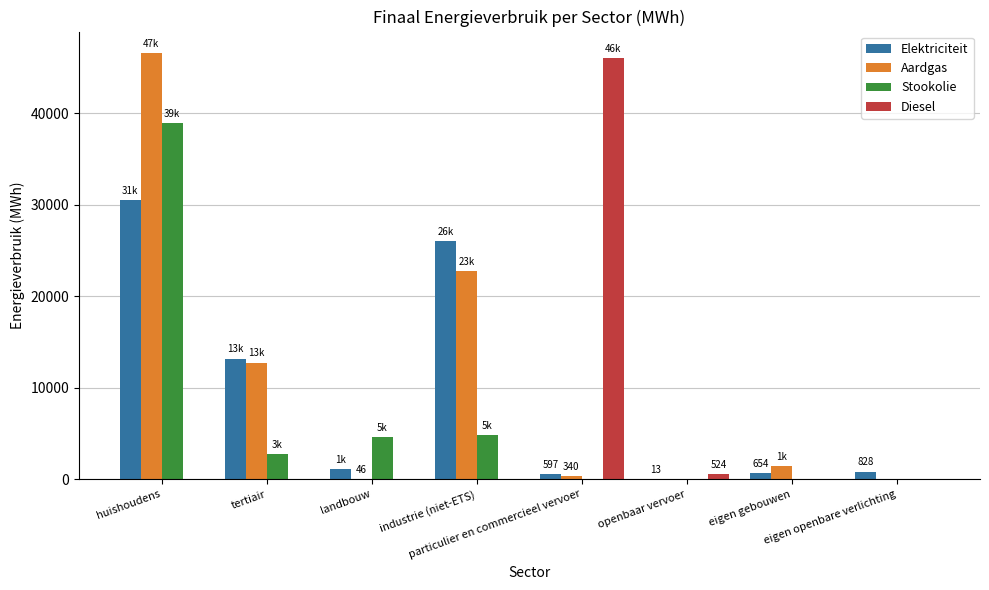

What is the greatest value displayed?

46584.3